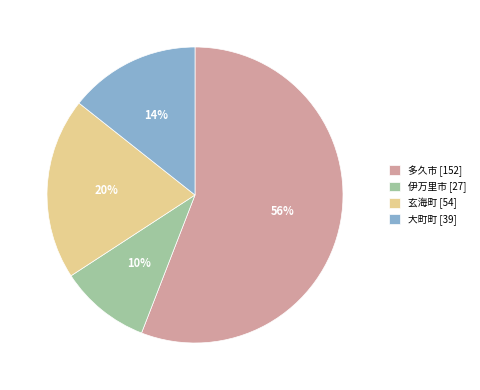

How many segments does this pie chart have?

4